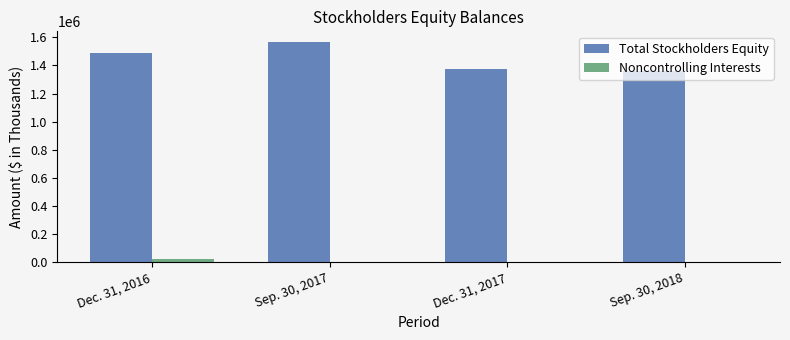

At which label is Total Stockholders Equity closest to 1460314?

Dec. 31, 2016